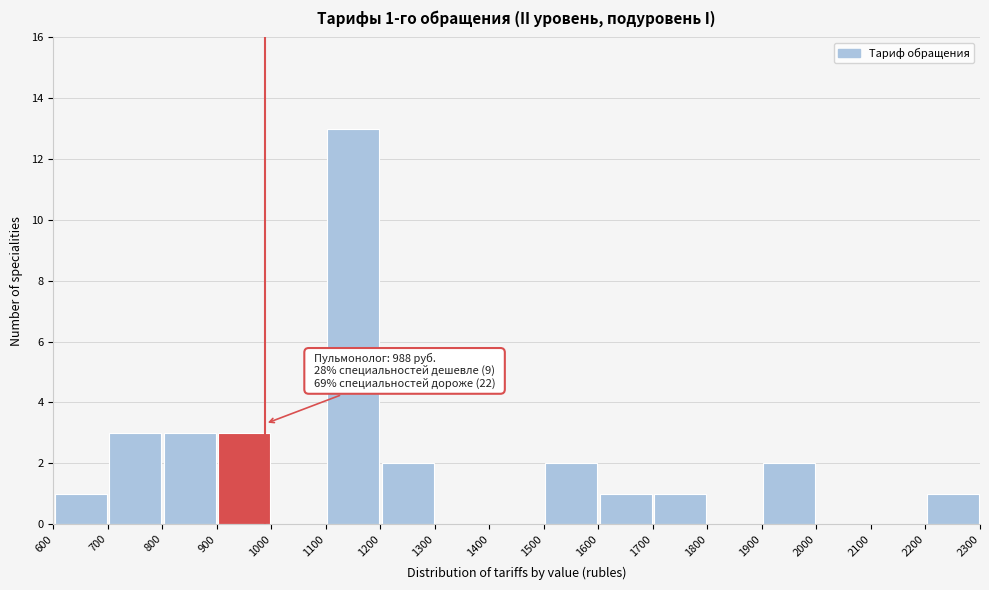

Over which range of the x-axis is the bar tallest?

1100 to 1200